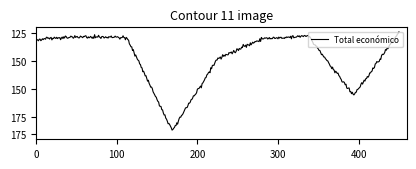

Is this an area chart (filled region under the line)?

No